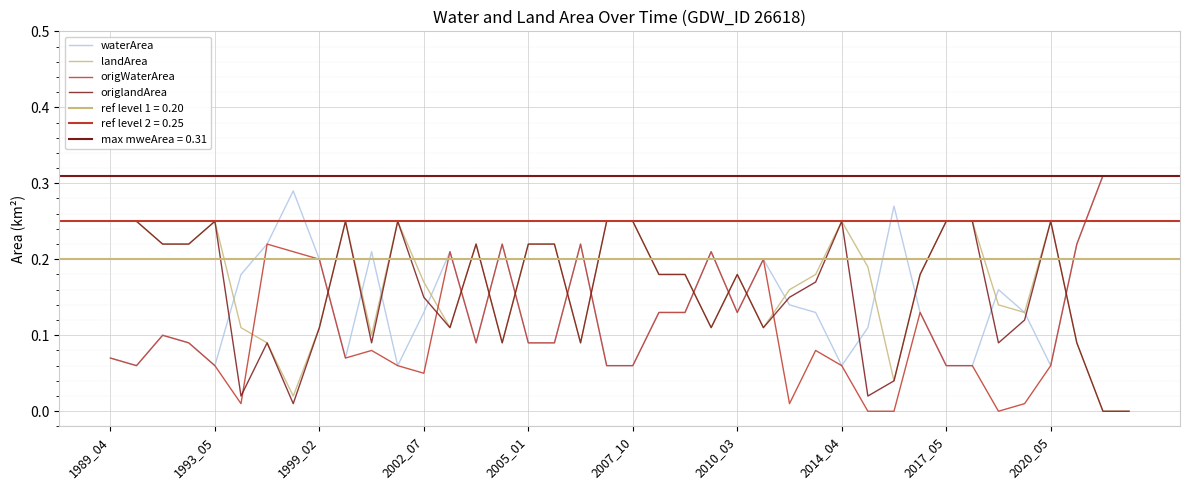

List the labels in order of landArea value, smallest first.

38, 39, 2014_04, 30, 2010_03, 15, 18, 37, 10, 2007_10, 2017_05, 13, 23, 25, 35, 34, 26, 12, 21, 22, 24, 27, 31, 29, 1999_02, 2002_07, 14, 16, 17, 1989_04, 1993_05, 2005_01, 2020_05, 11, 19, 20, 28, 32, 33, 36